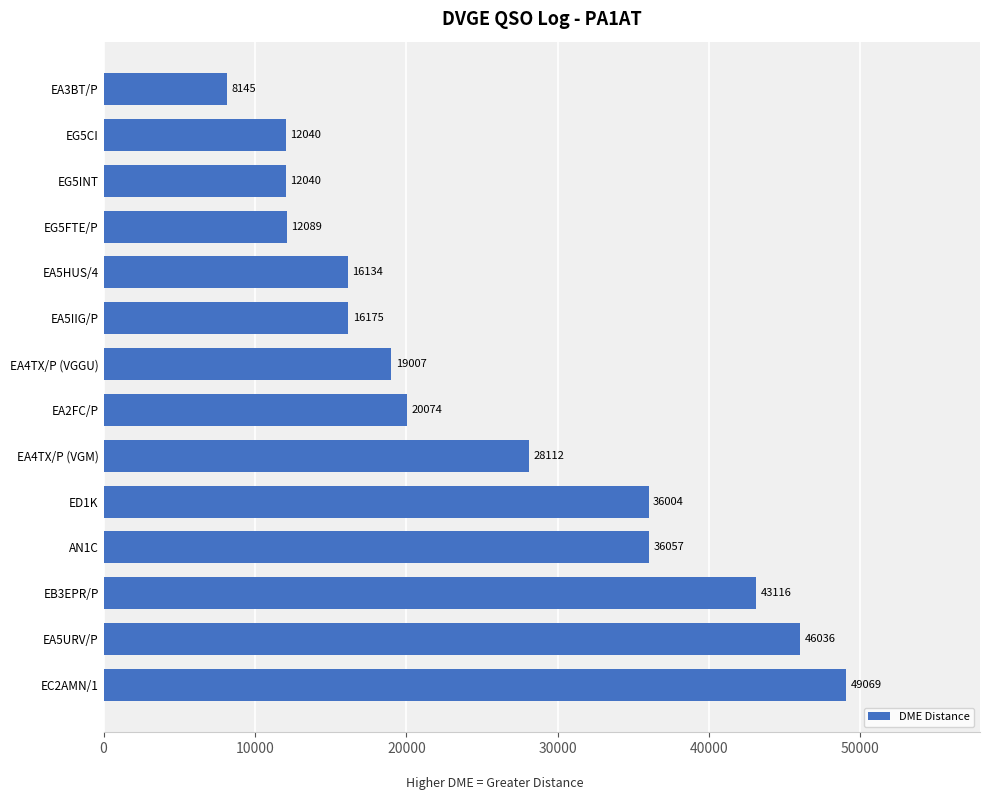

What is the ratio of the value at EA5HUS/4 to the value at EG5CI?

1.3